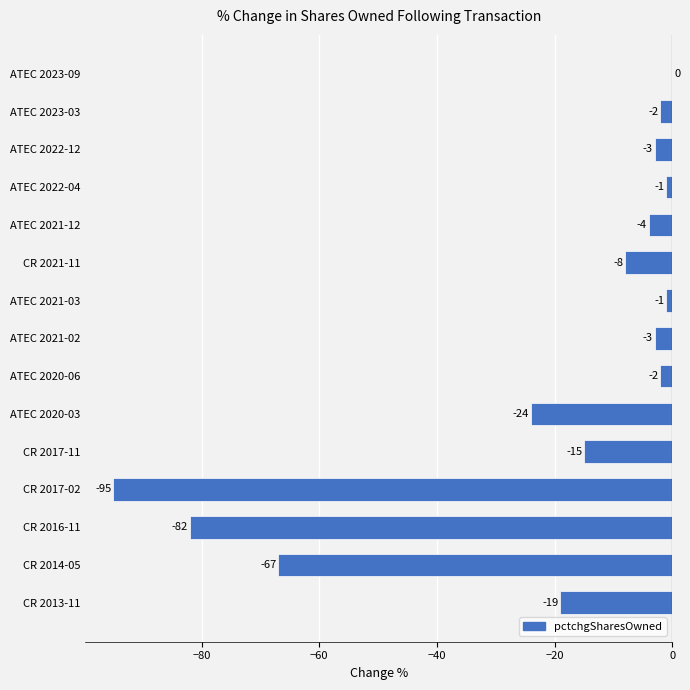

The value at ATEC 2022-12 is -3. True or false?

True